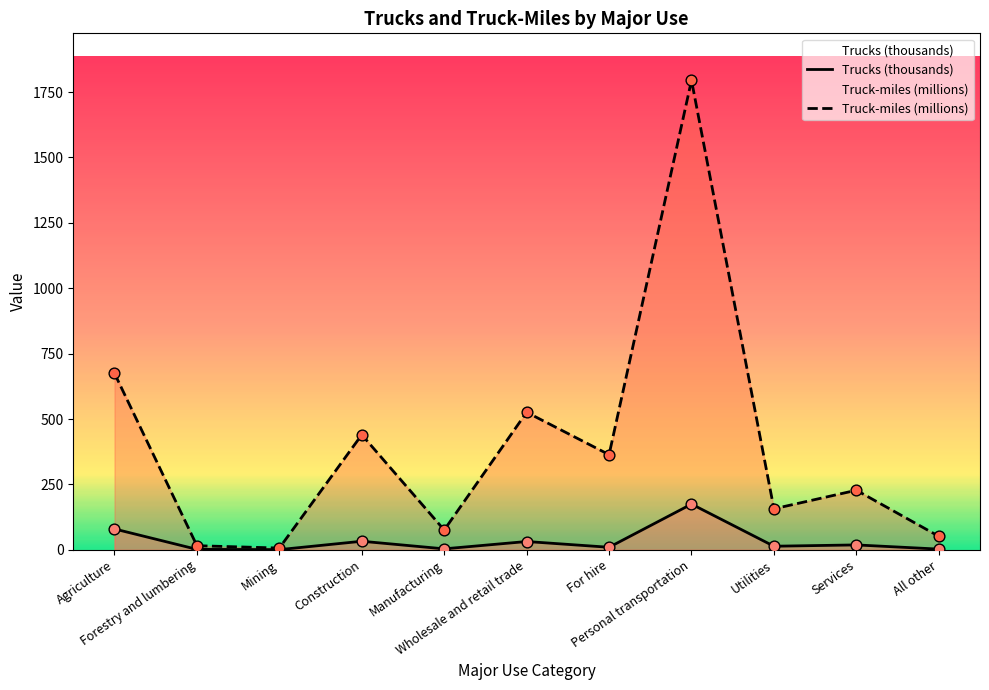

At how many categories does at least one series exceed 804?

1